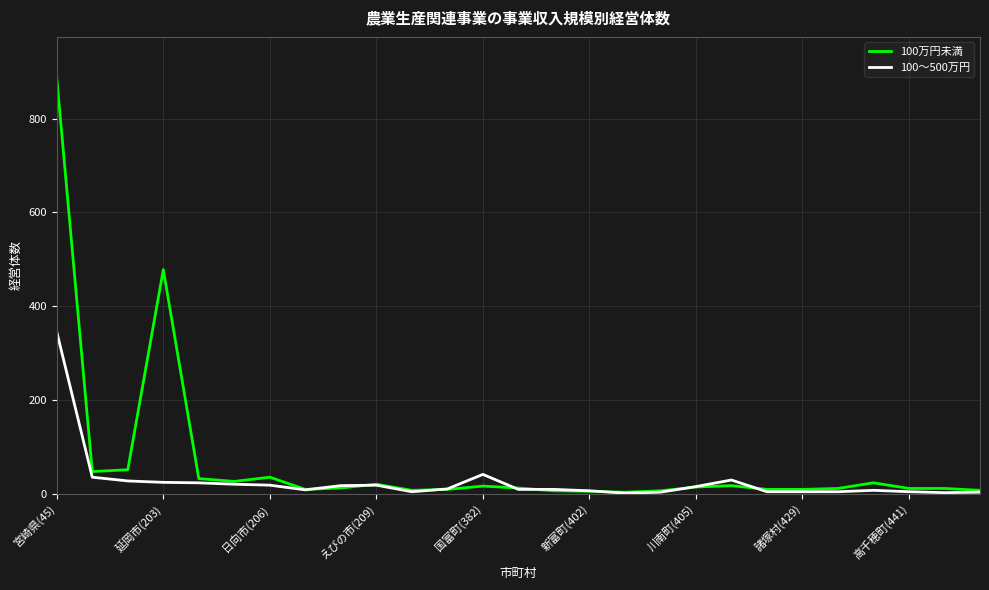

List the series in order of their overall mean, highest first.

100万円未満, 100～500万円